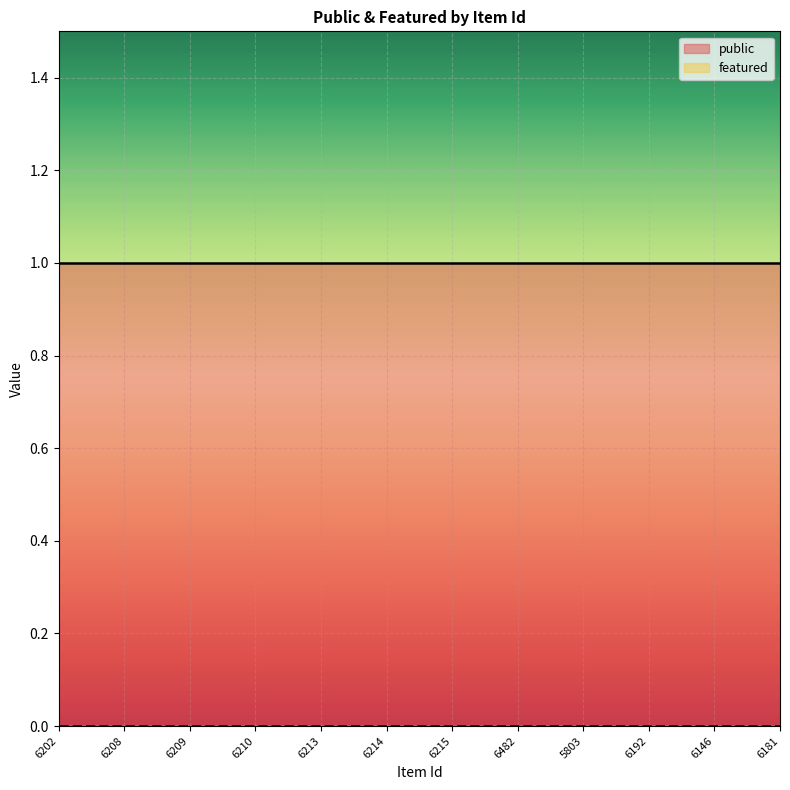

Which has a higher value, 6210 or 6209?

6210